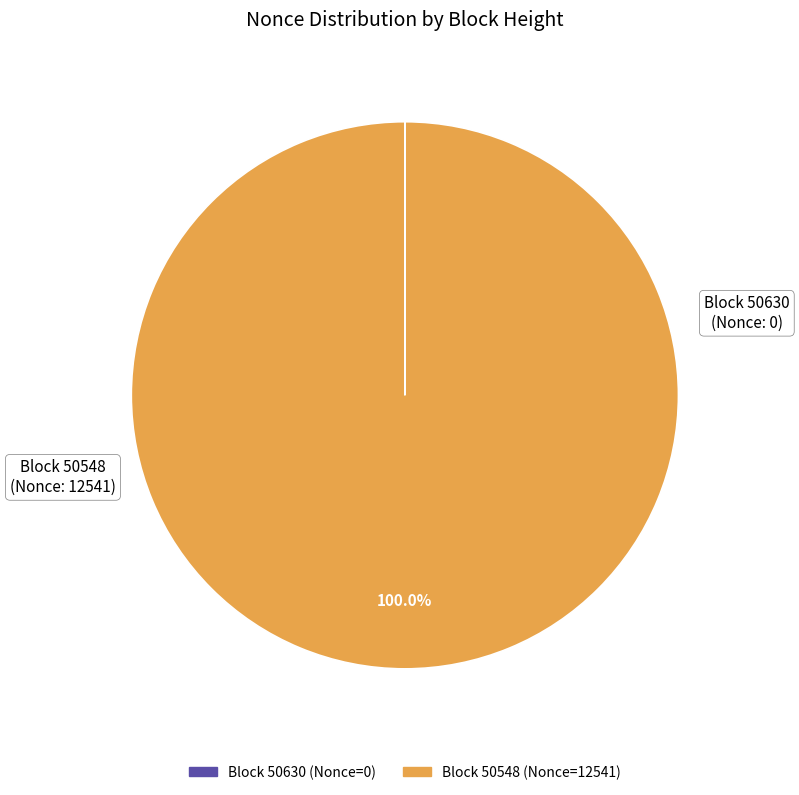

Which slice is the largest?

Block 50548